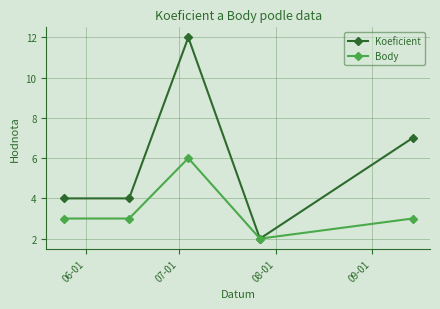

Reading left to right, what are all the values shown in this chart?

Koeficient: 4	4	12	2	7
Body: 3	3	6	2	3